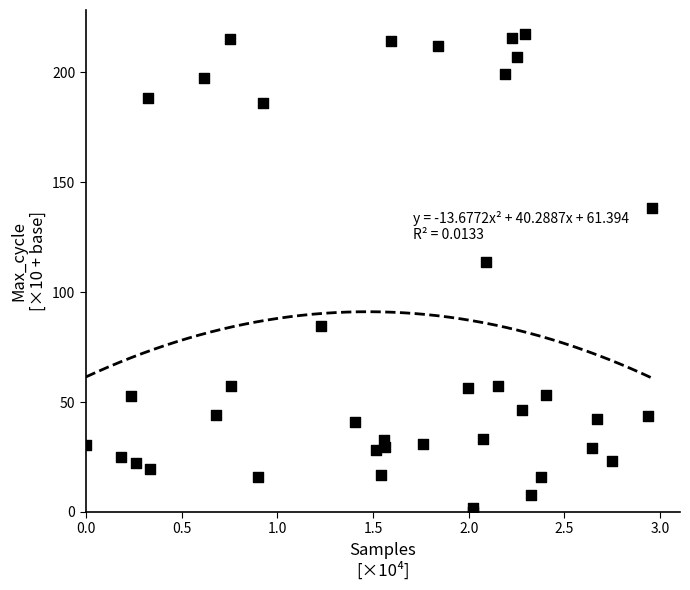

What Y value in the scatter plot is closest to 108?

113.8